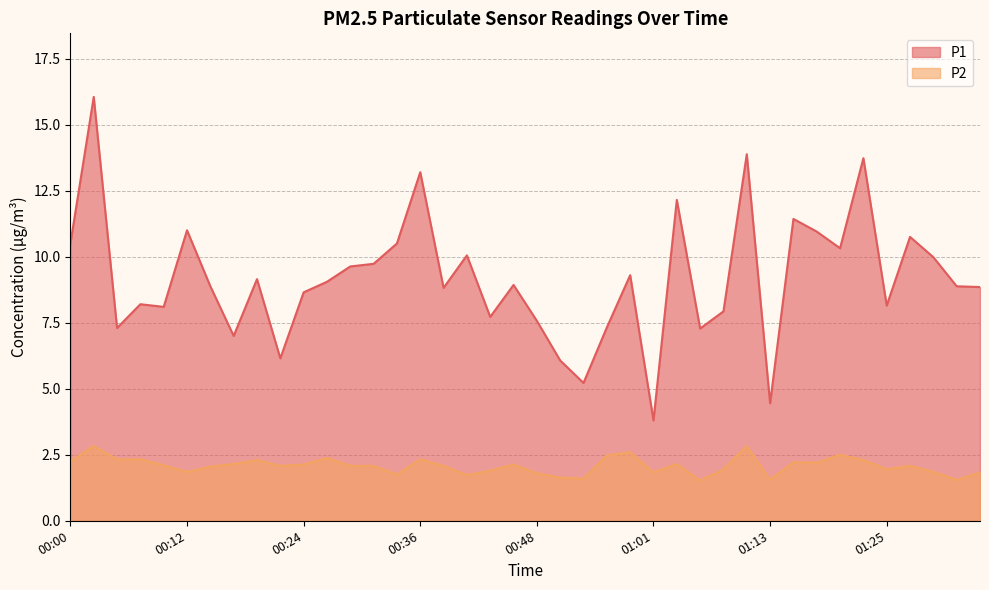

List the series in order of their peak value, highest first.

P1, P2